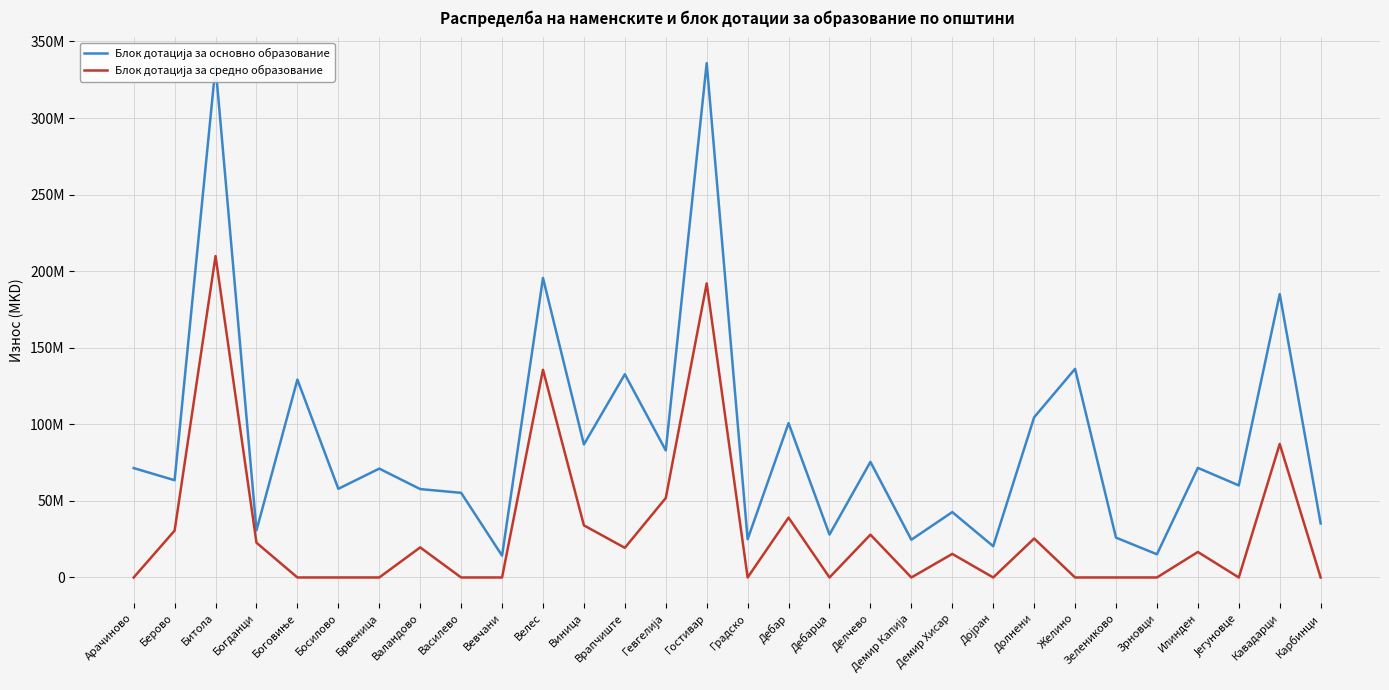

True or false: Блок дотација за основно образование and Блок дотација за средно образование intersect in this chart.

False